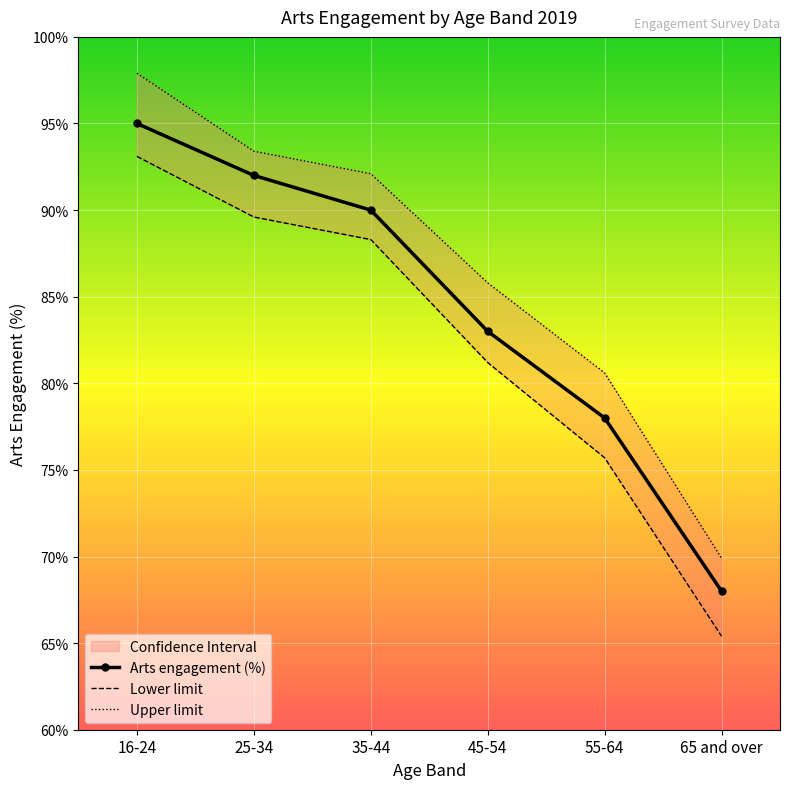

True or false: Arts engagement (%) has more than 2 points higher than both neighbors.

False